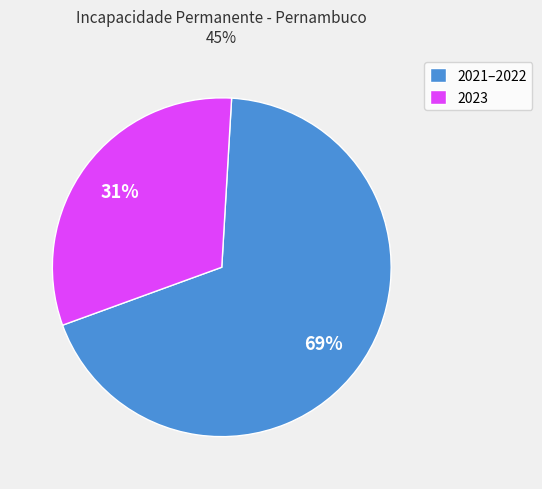

Is there any slice that represents more than half of the pie?

Yes